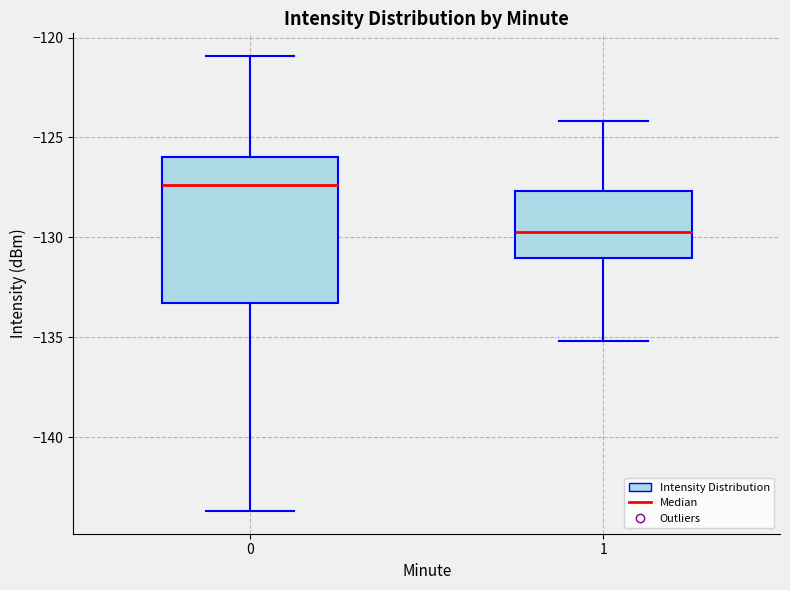

Where does the upper whisker of the box at x = 1 end on the y-axis? The values are not printed on the chart, so give them approximately, as read against the axis.

-124.0